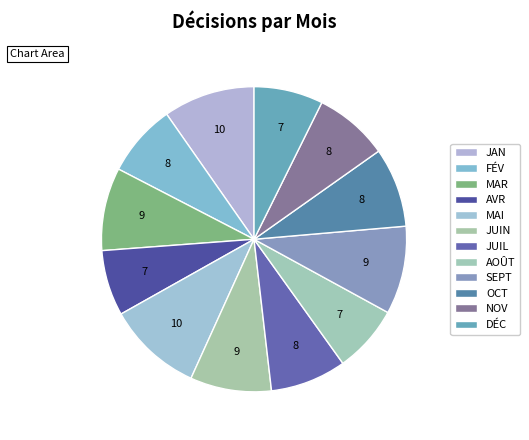

Is there any slice that represents more than half of the pie?

No